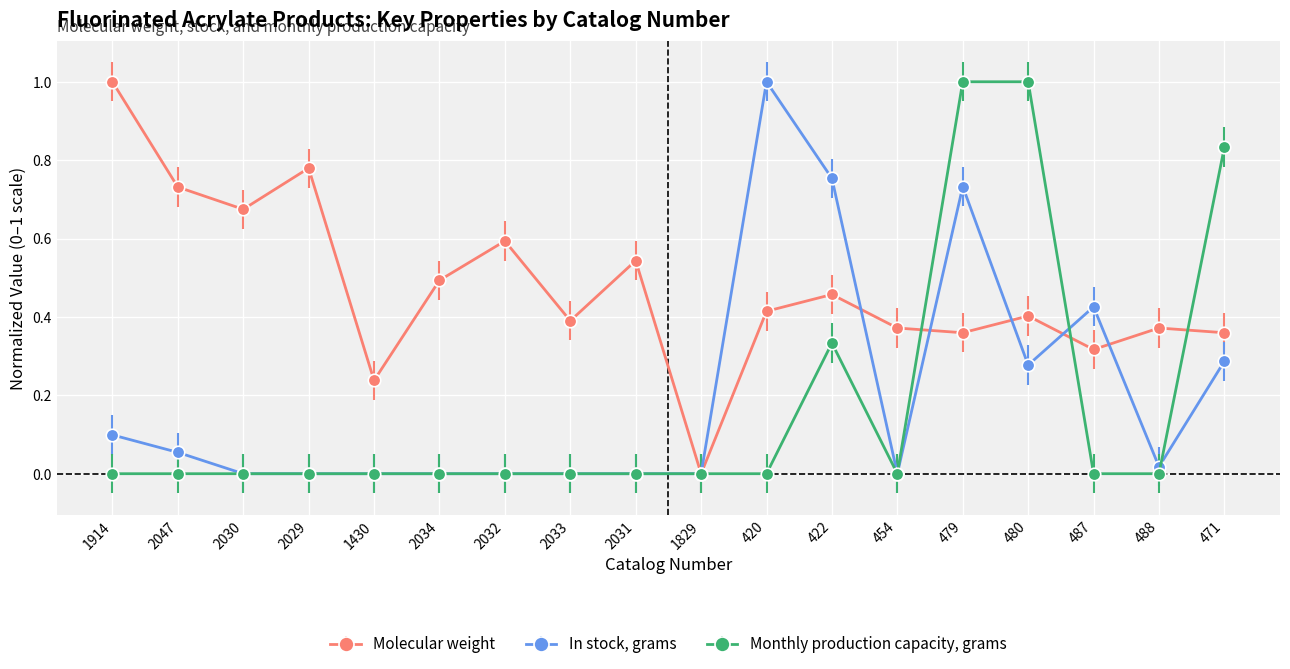

Is this an area chart (filled region under the line)?

No